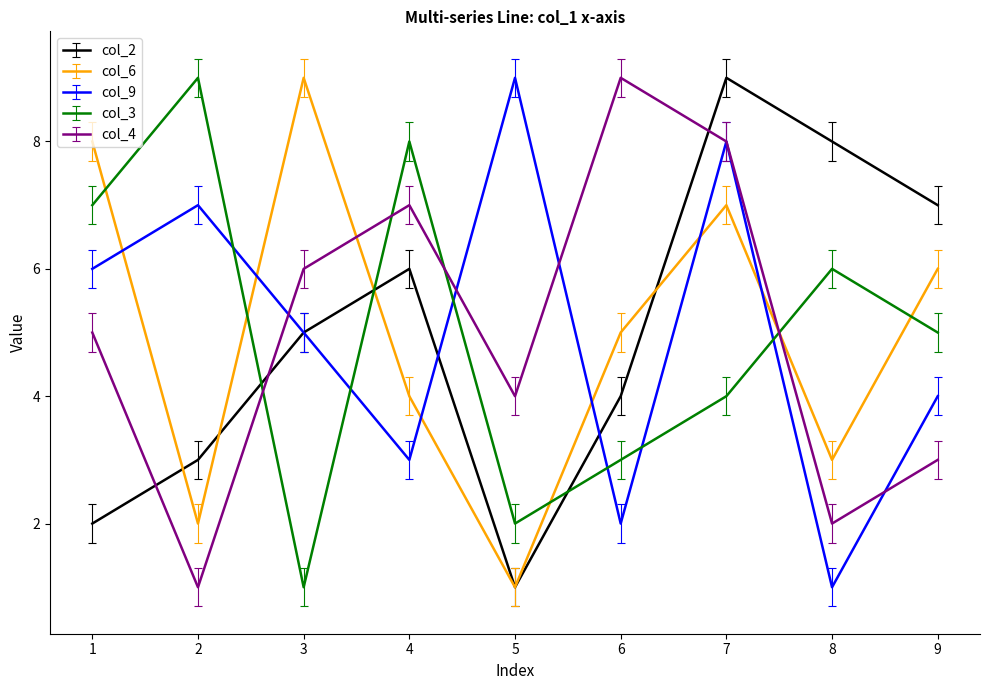

At which category is the sum across all series the highest?

7